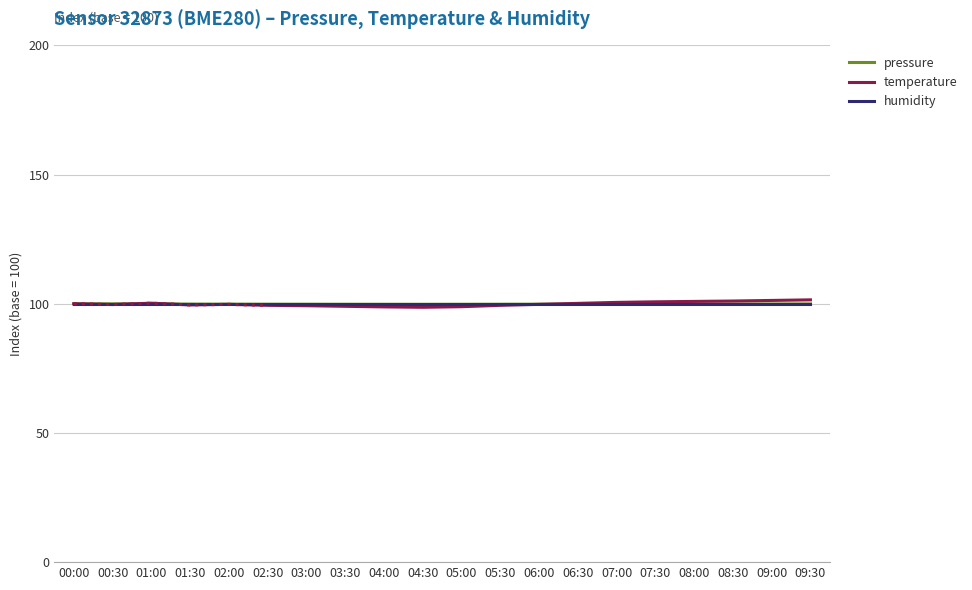

At which label does temperature reach its peak?

09:30